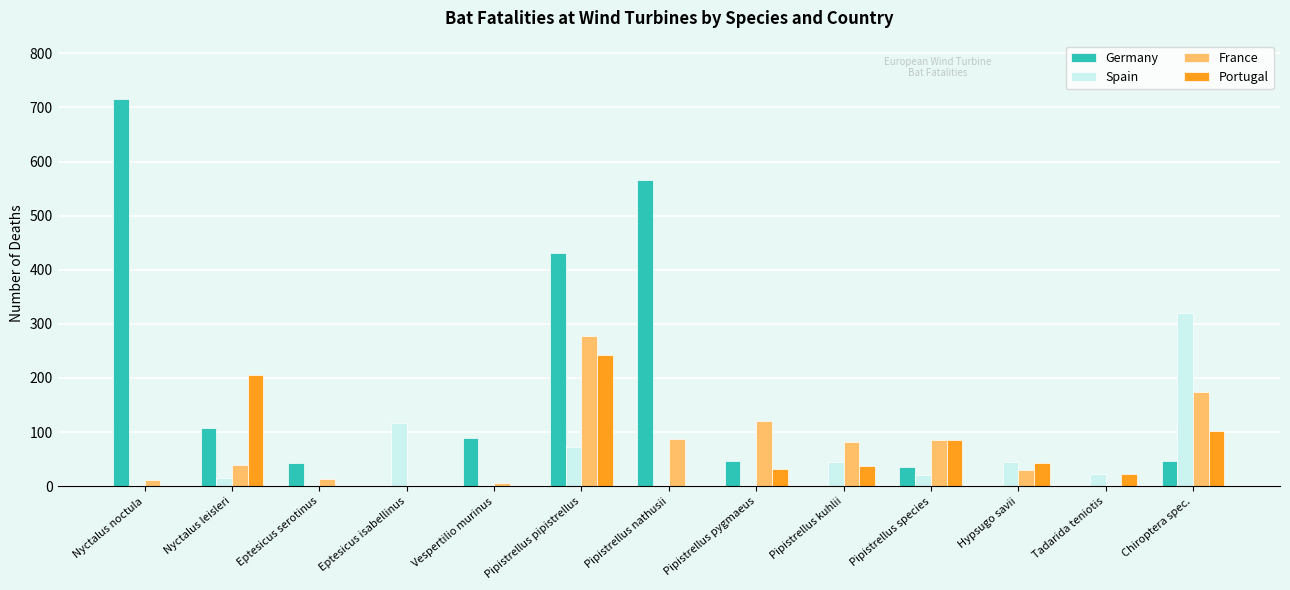

The France series shows 123 at Pipistrellus nathusii. True or false?

False